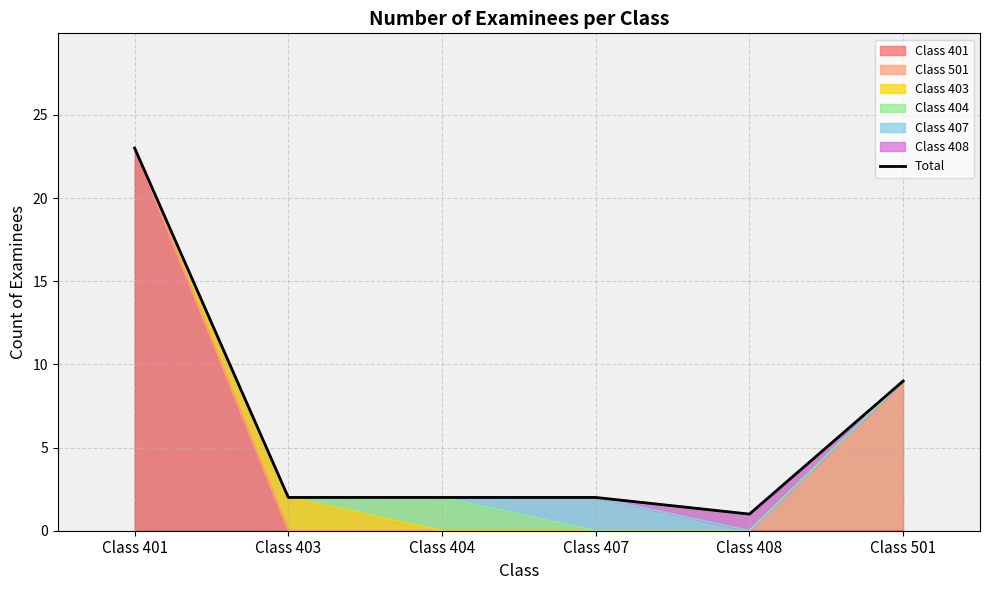

How many data points does each series have?

6